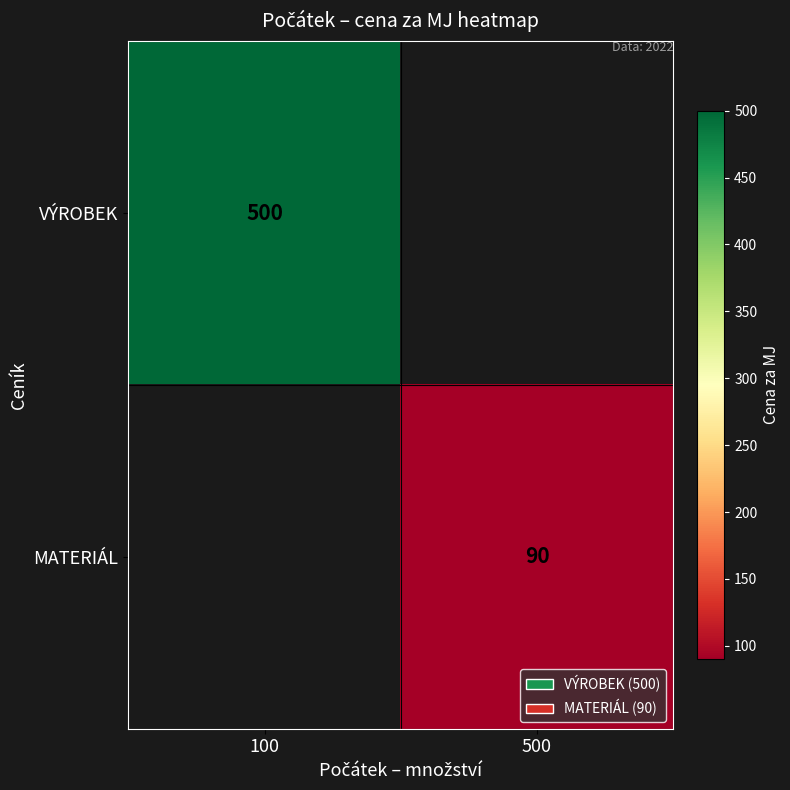

Is it true that VÝROBEK equals 872 at 100?

False